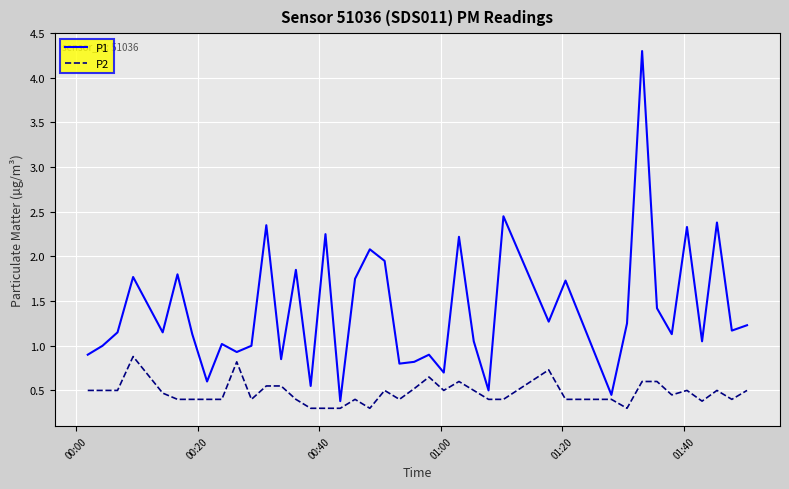

List the series in order of their peak value, lowest first.

P2, P1